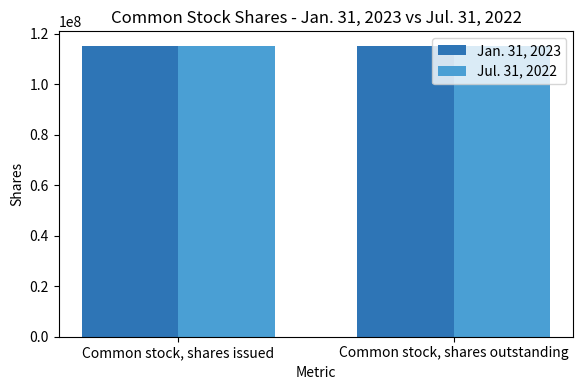

What is the sum of all Jan. 31, 2023 values?

230438792